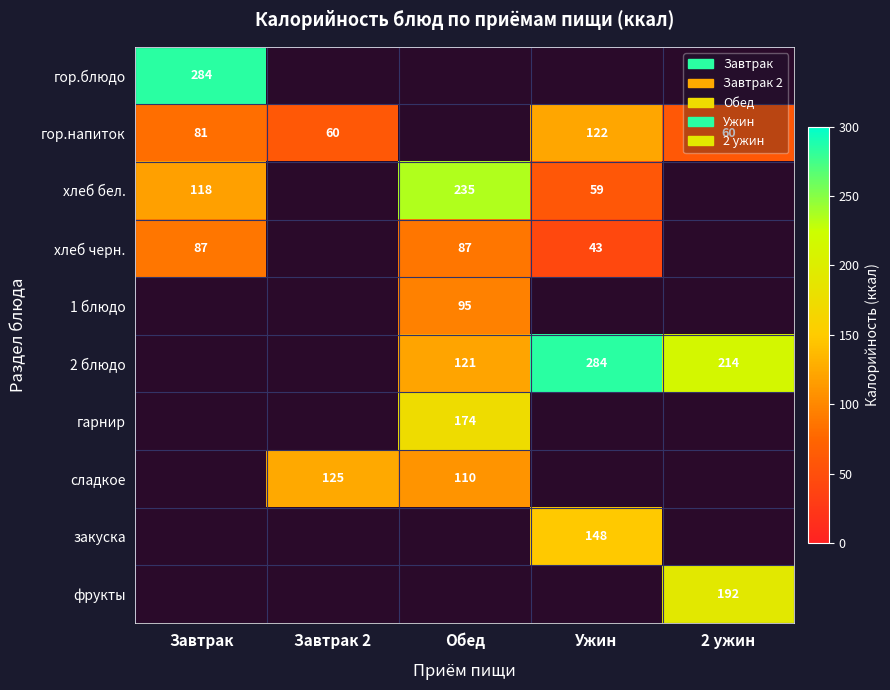

The value of хлеб черн. at Обед is 60. True or false?

False